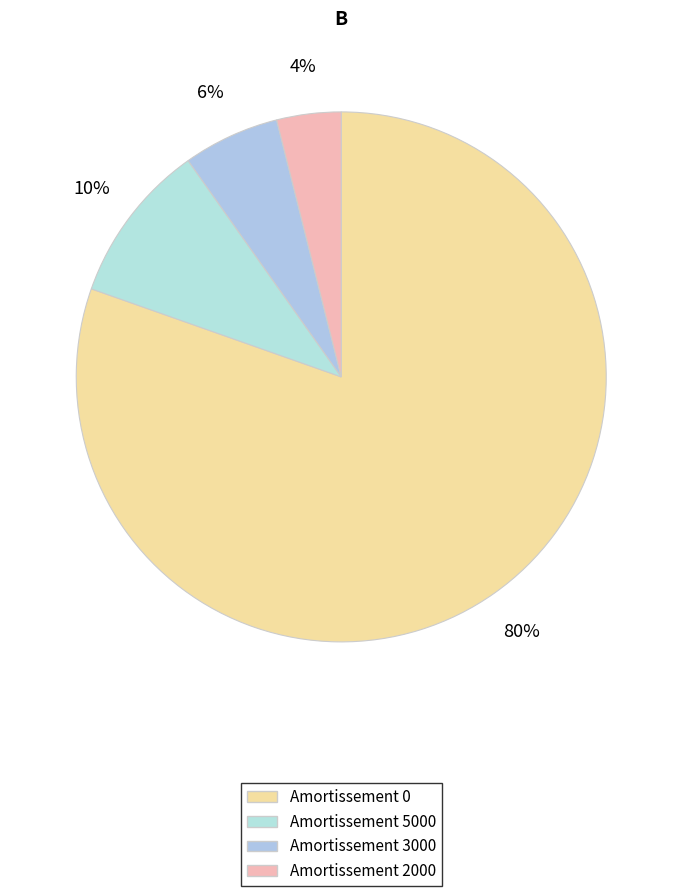

To the nearest percent, what is the average slice percentage?

25%